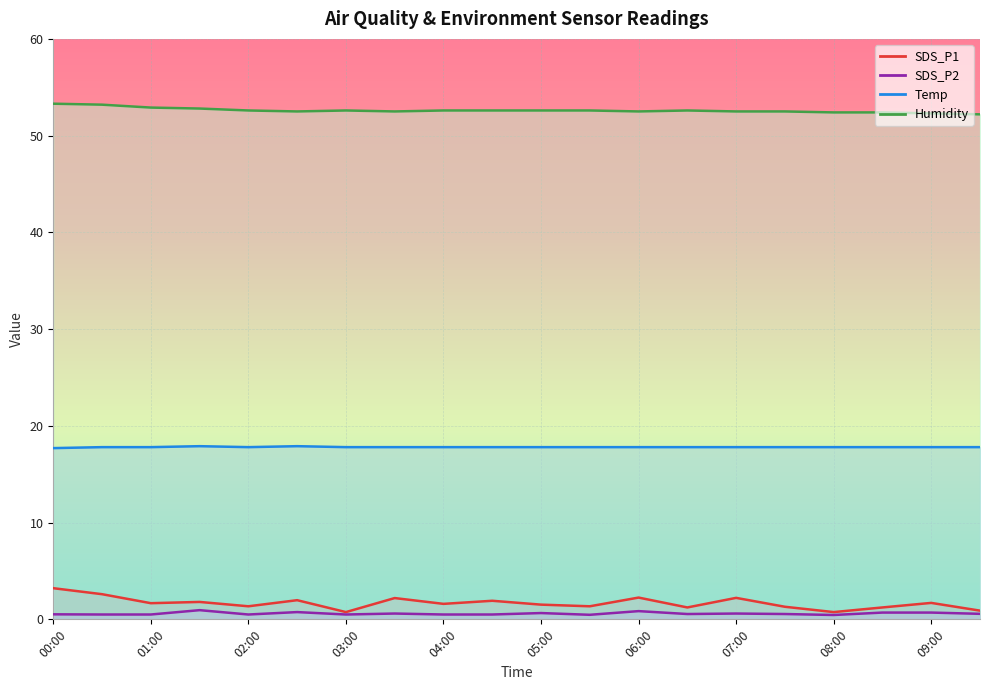

At which category is the sum across all series the highest?

00:00